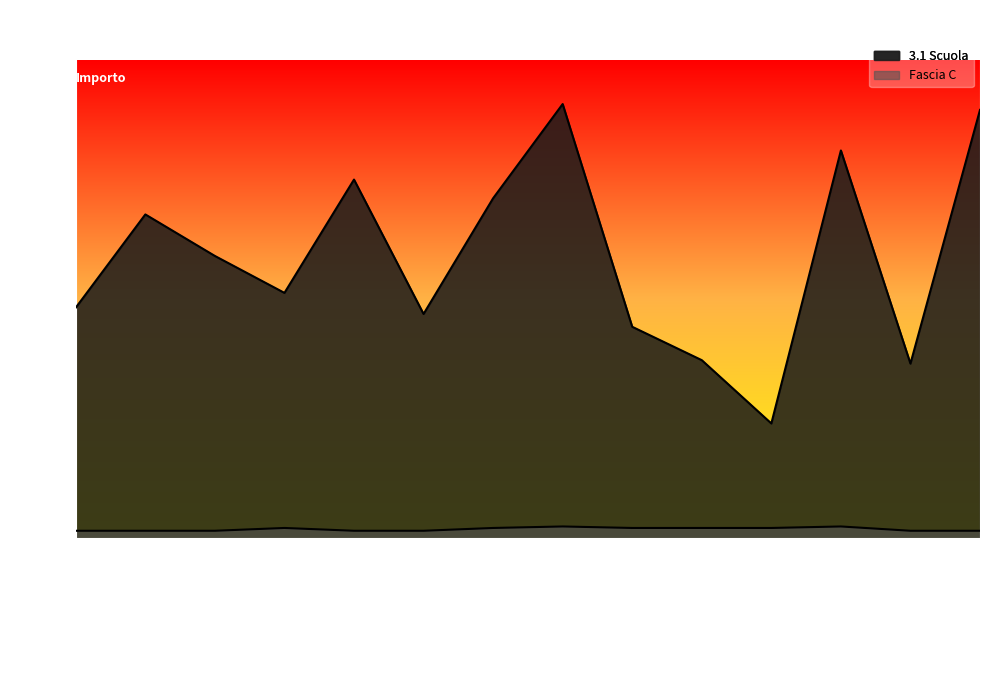

What is the difference between the maximum and minimum values in the Fascia C series?

1405.0